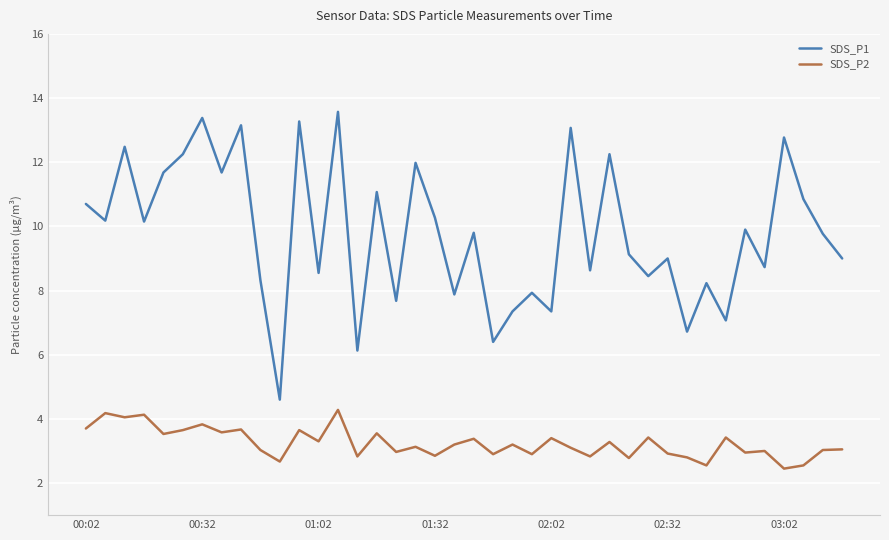

What is the greatest value displayed?

13.6